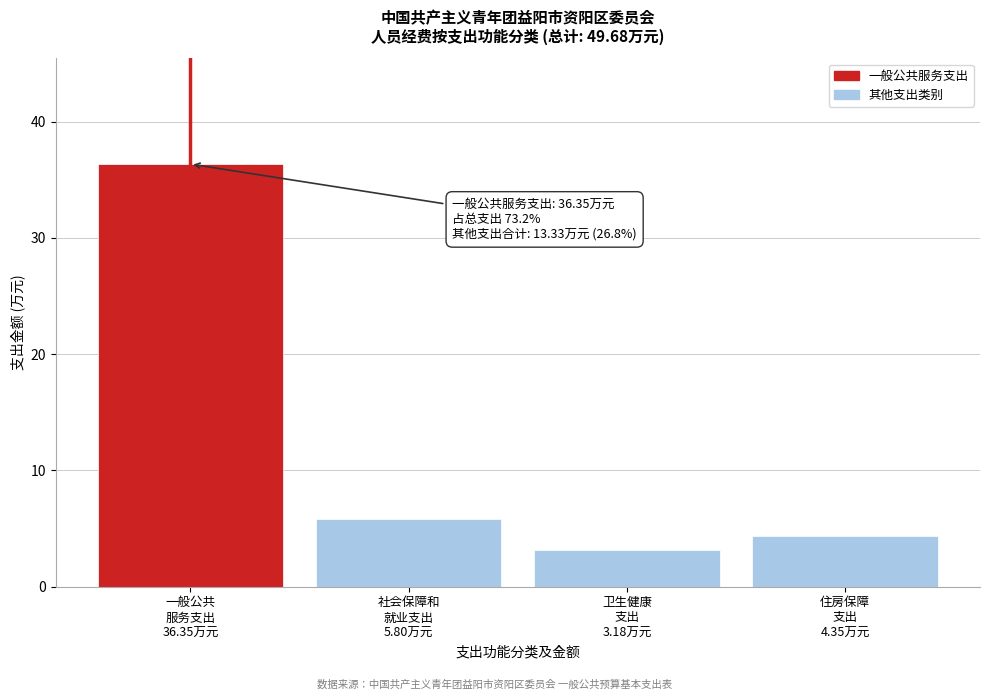

Reading left to right, what are all the values shown in this chart?

36.4	5.8	3.2	4.3